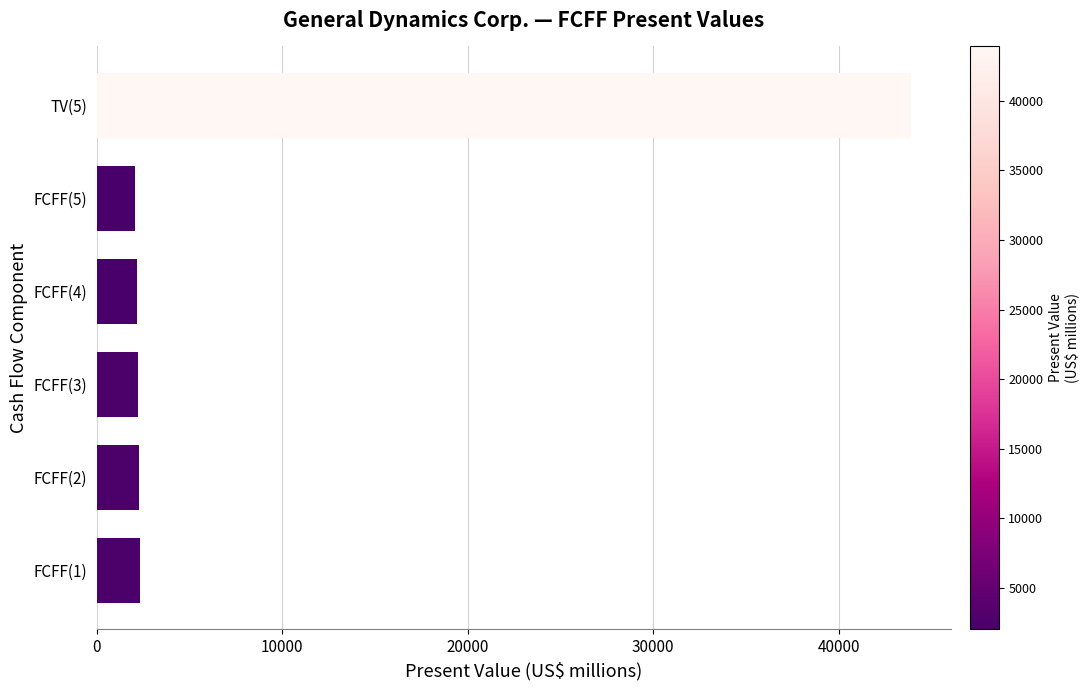

How many bars are there in total?

6